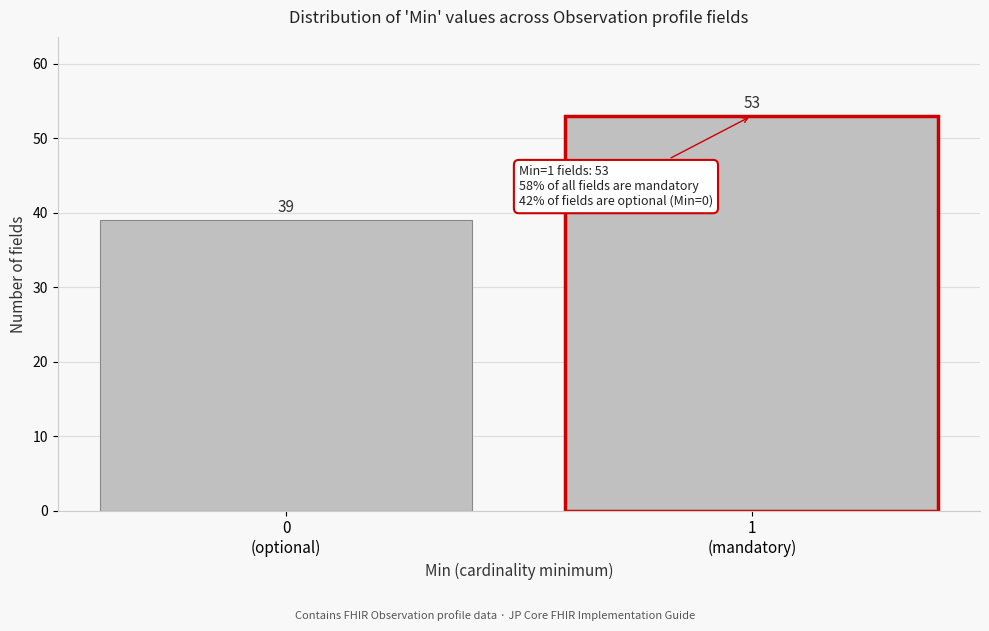

Reading left to right, transcribe all the data shown in this chart.

39	53